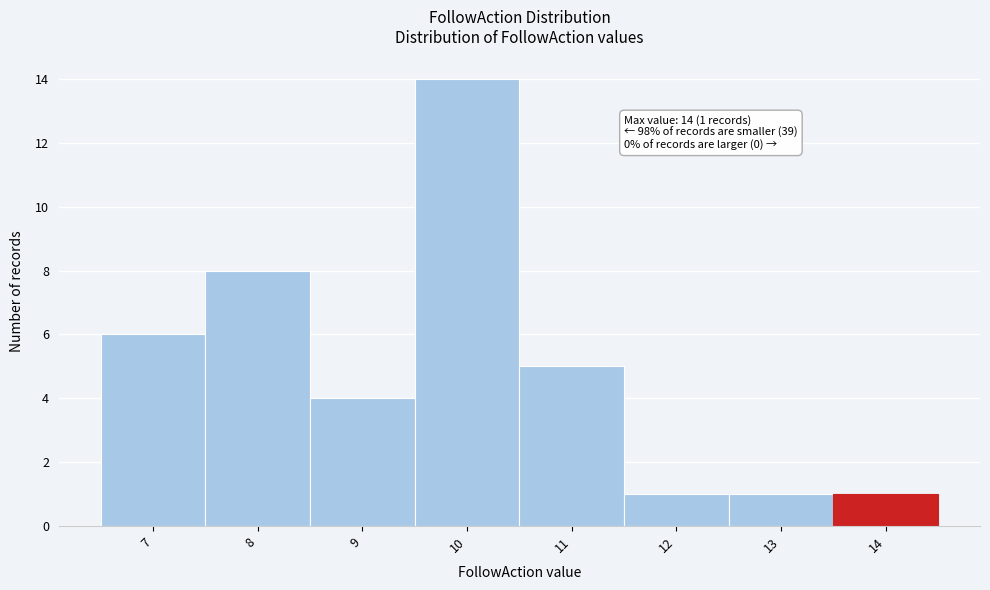

Which range on the x-axis has the tallest bar?

9.5 to 10.5